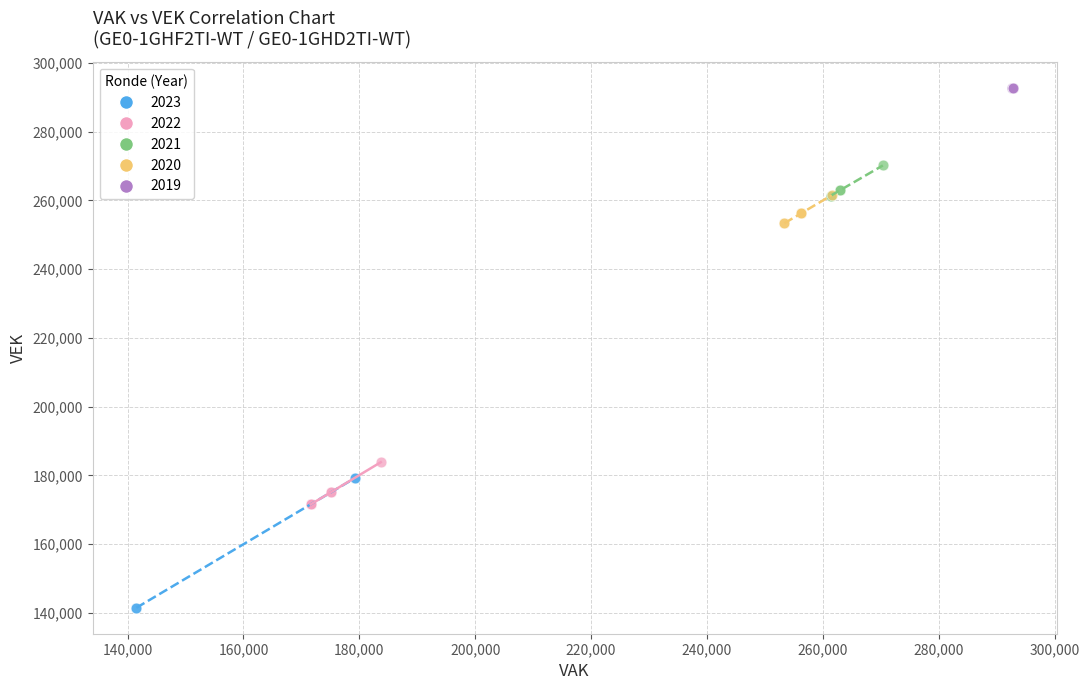

Which series contains the highest Y value?

2019